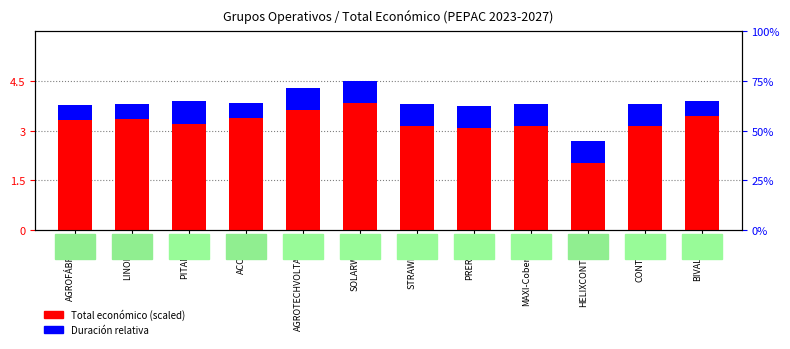

Is it true that Total económico (scaled) equals 5.9 at PRERIVID?

False